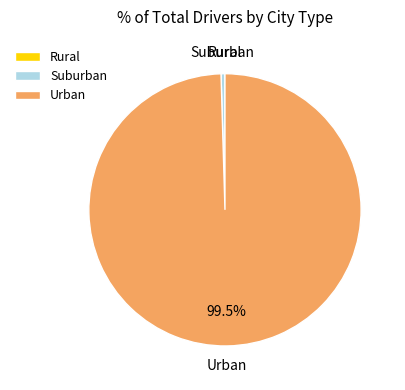

Which slice is the largest?

Urban